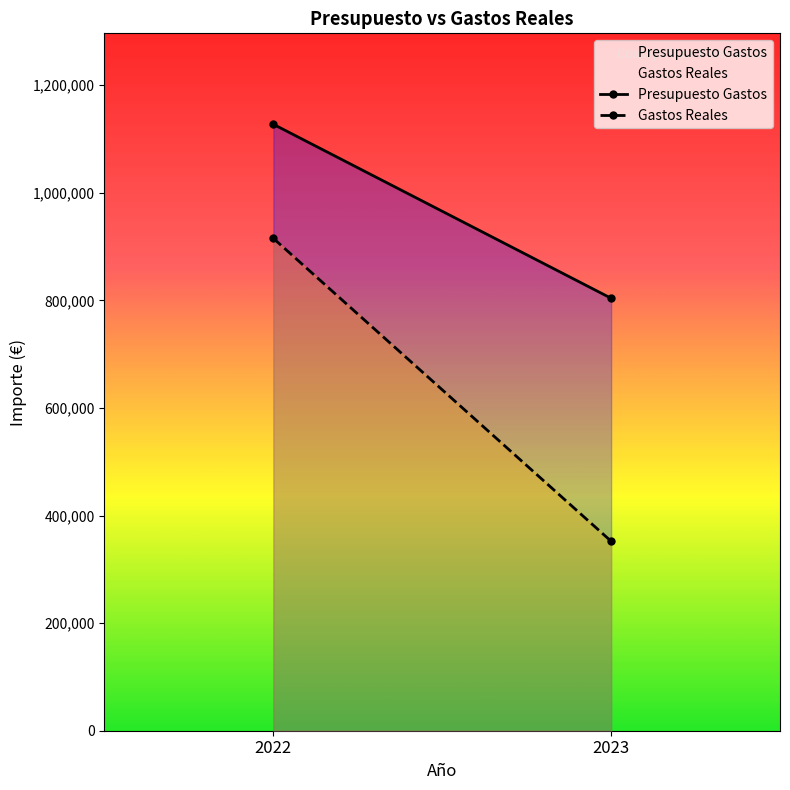

How many lines are shown in the chart?

2